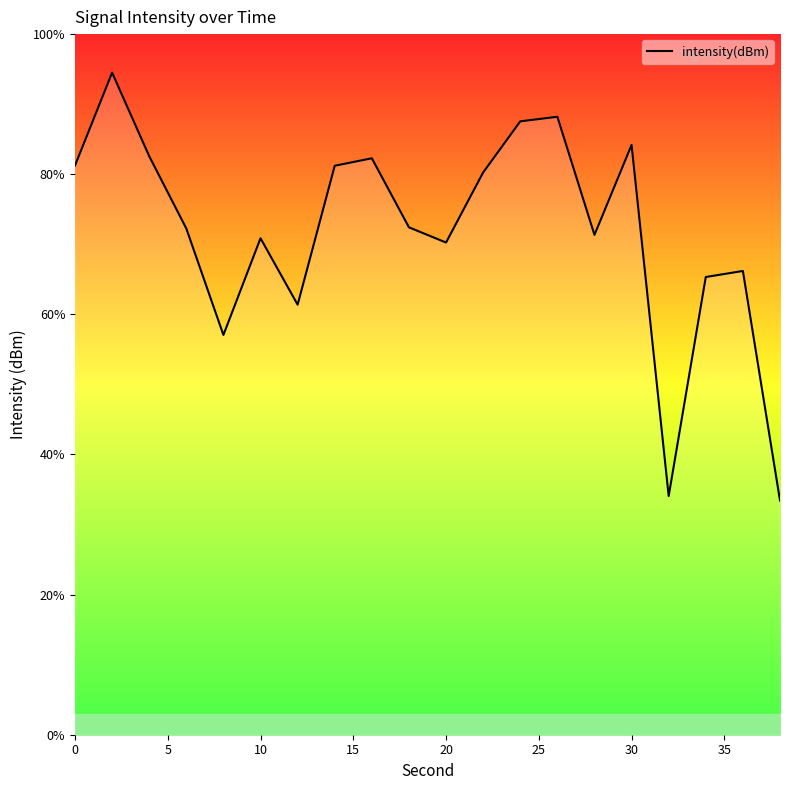

How many interior local valleys (lower than both neighbors) does the data have?

5